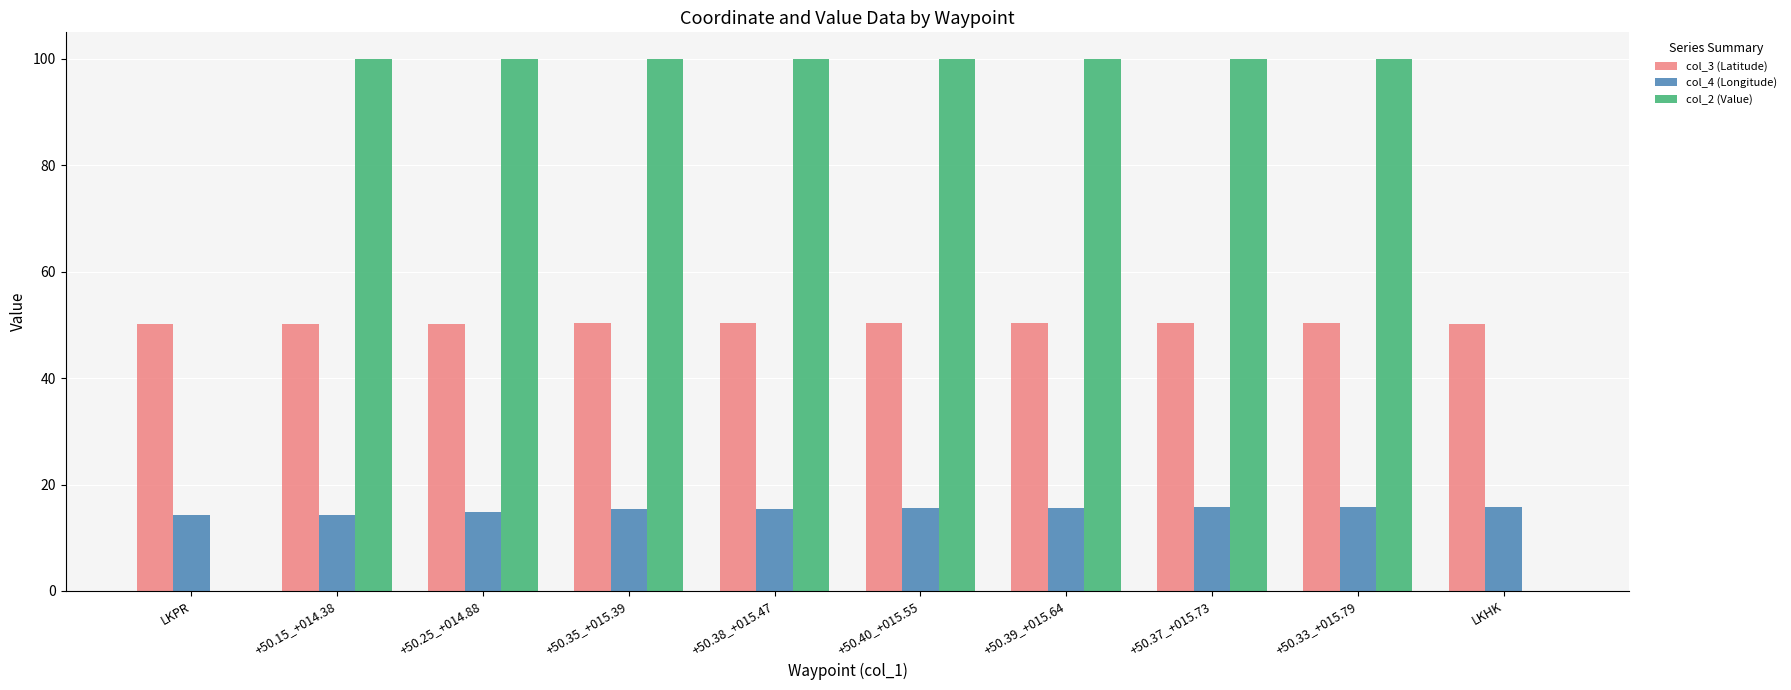

What is the total value across all series at +50.40_+015.55?

166.0